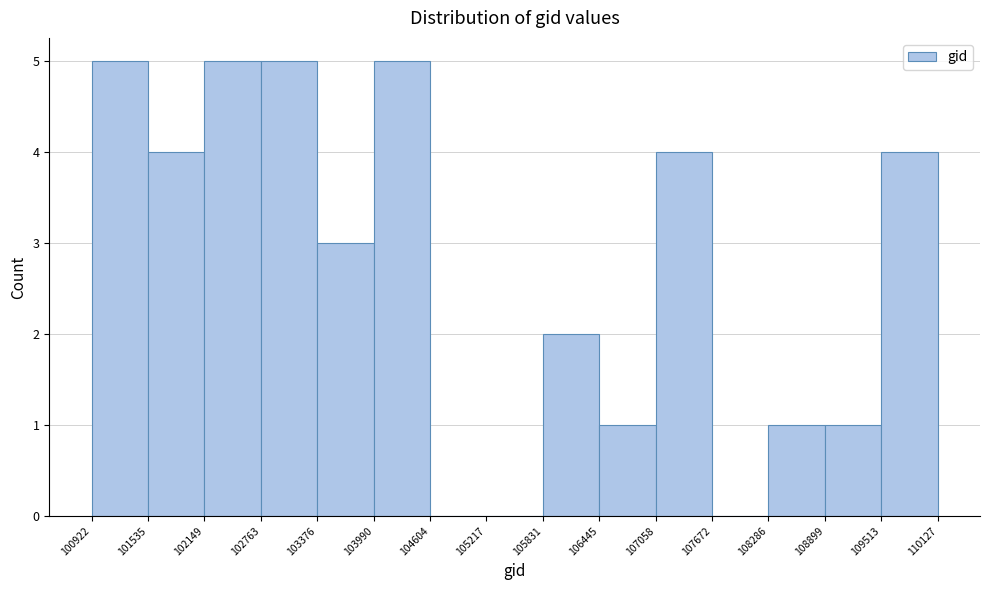

Reading left to right, transcribe this chart: for each bar, give the range it covers on the x-axis and its height. The values are not printed on the chart, so give them approximately, as read against the axis.

100922 to 101535: 5
101535 to 102149: 4
102149 to 102763: 5
102763 to 103376: 5
103376 to 103990: 3
103990 to 104604: 5
104604 to 105217: 0
105217 to 105831: 0
105831 to 106445: 2
106445 to 107058: 1
107058 to 107672: 4
107672 to 108286: 0
108286 to 108899: 1
108899 to 109513: 1
109513 to 110127: 4